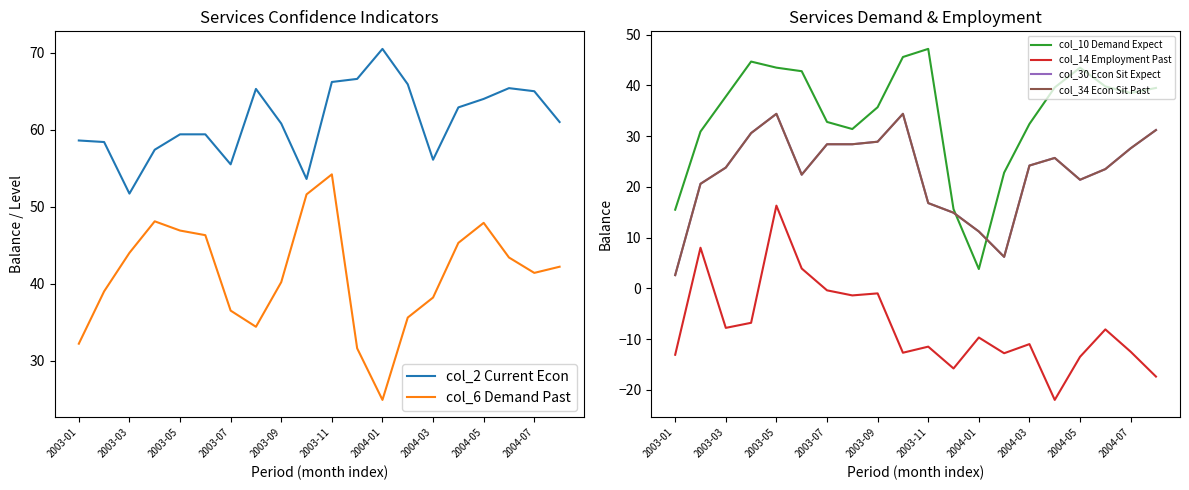

What value does the col_14 Employment Past series have at 2004-01?

-9.7